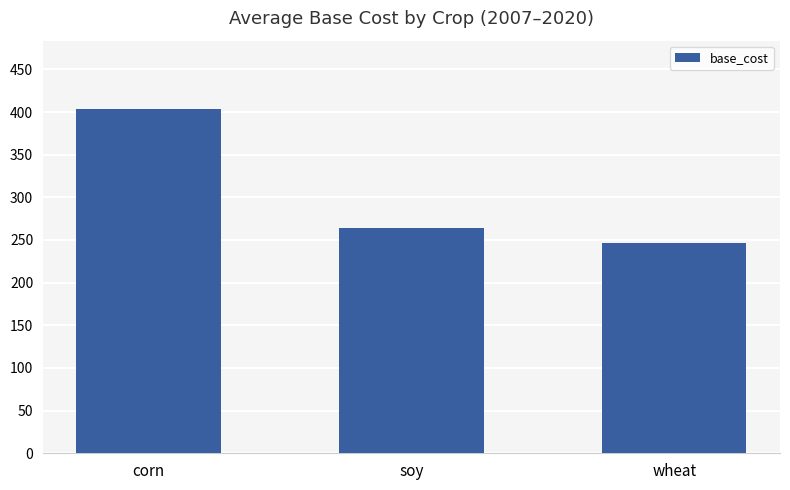

What is the sum of the values at corn and wheat?

648.9